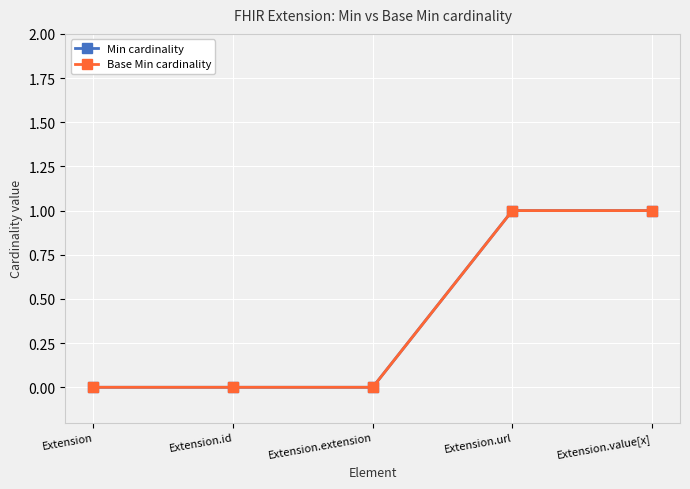

True or false: Base Min cardinality and Min cardinality cross at least once.

False